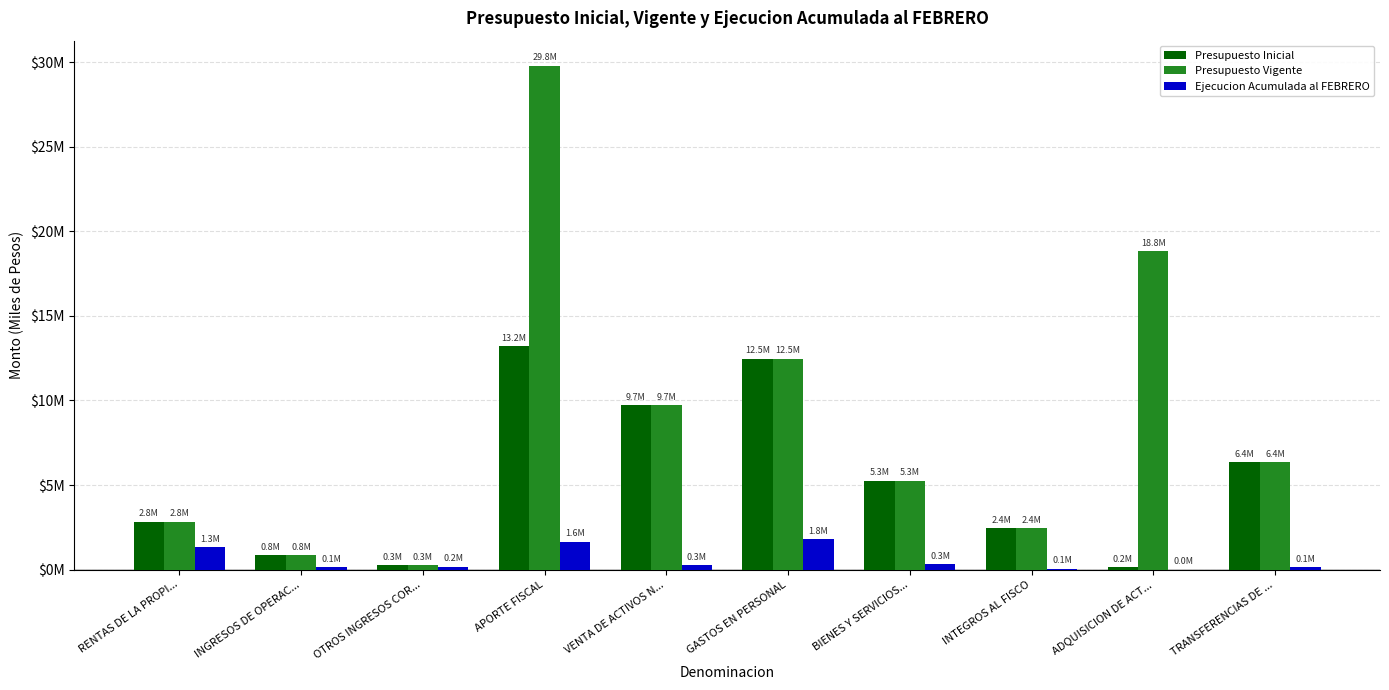

What position from the right is APORTE FISCAL?

7